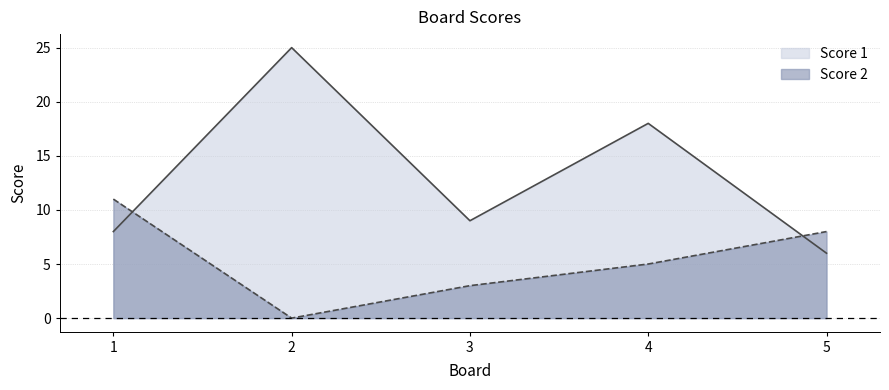

Where is Score 2 nearest to the value 5?

4